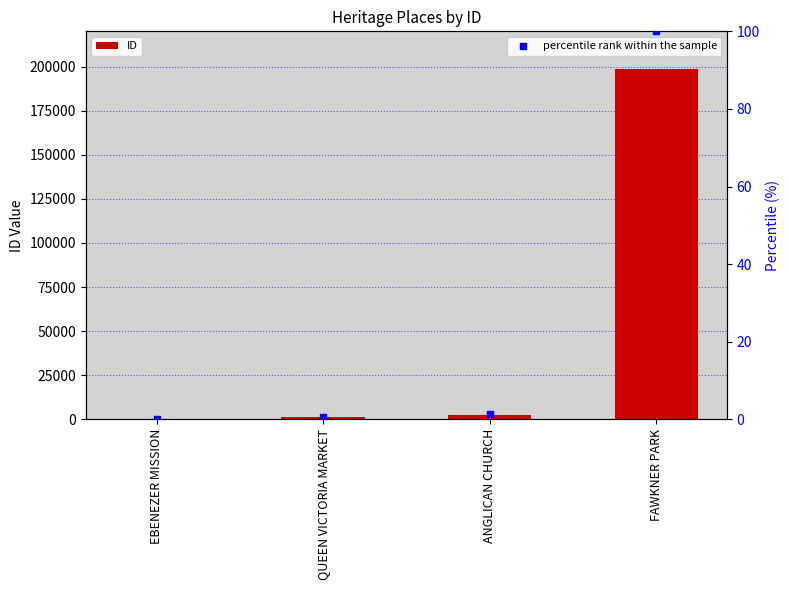

Which series has the largest total across all categories?

ID